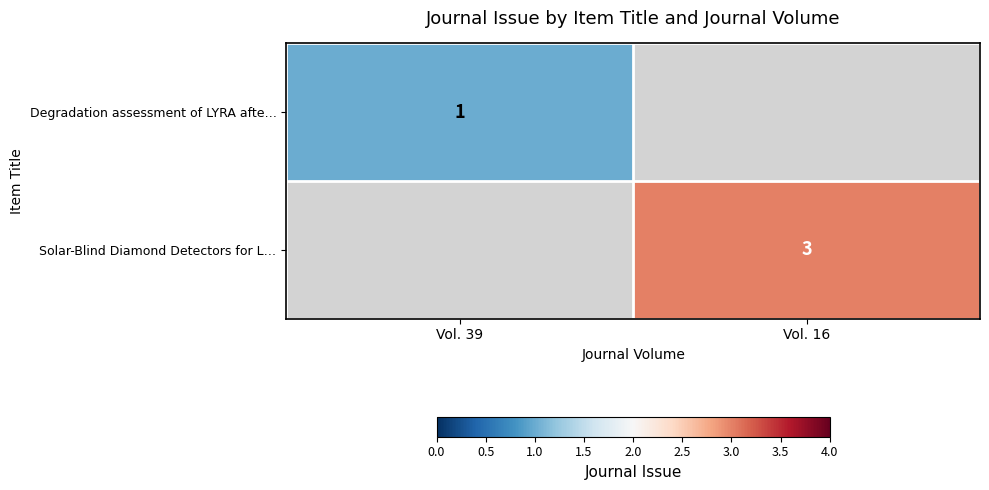

Is it true that Solar-Blind Diamond Detectors for L… equals 1 at Vol. 16?

False